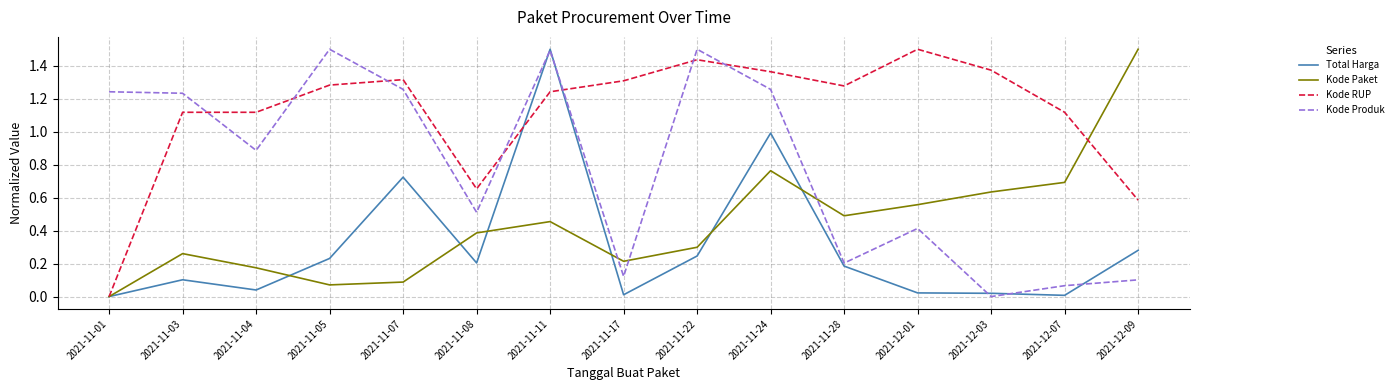

What is the difference between the maximum and minimum values in the Kode RUP series?

1.5